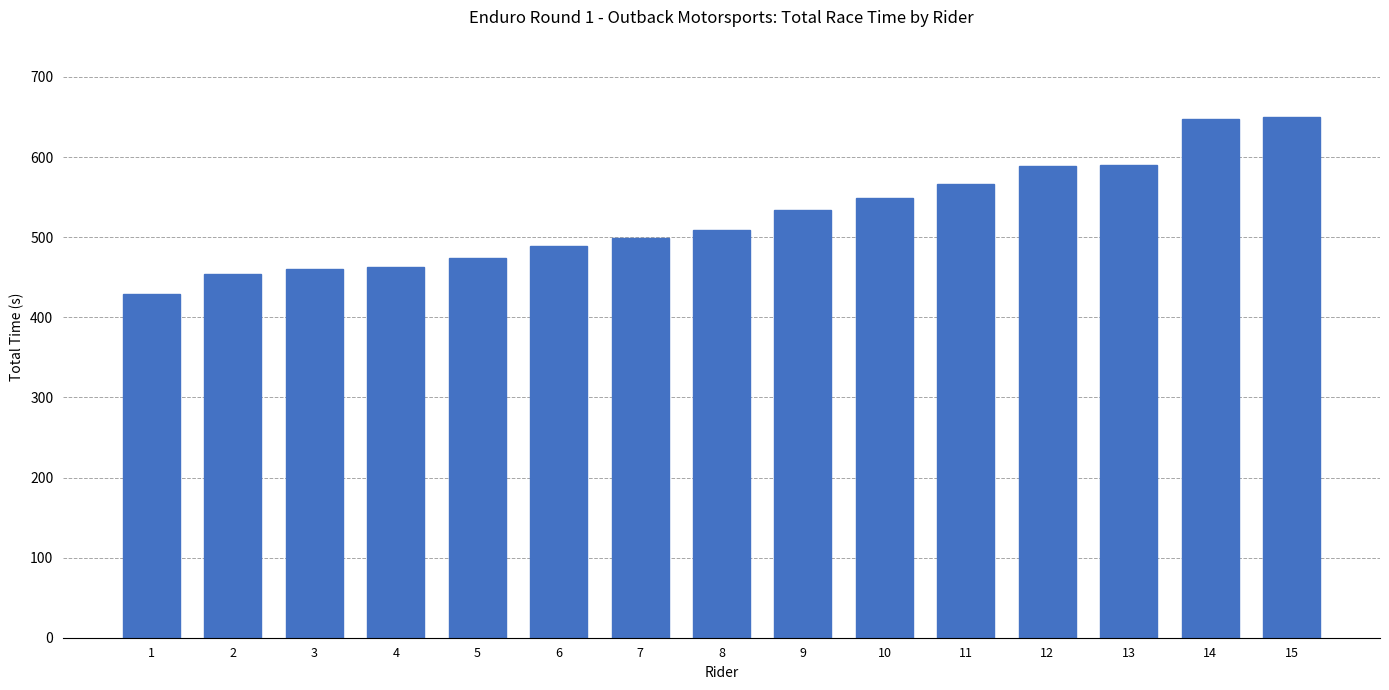

Which category has the lowest value across all series?

1